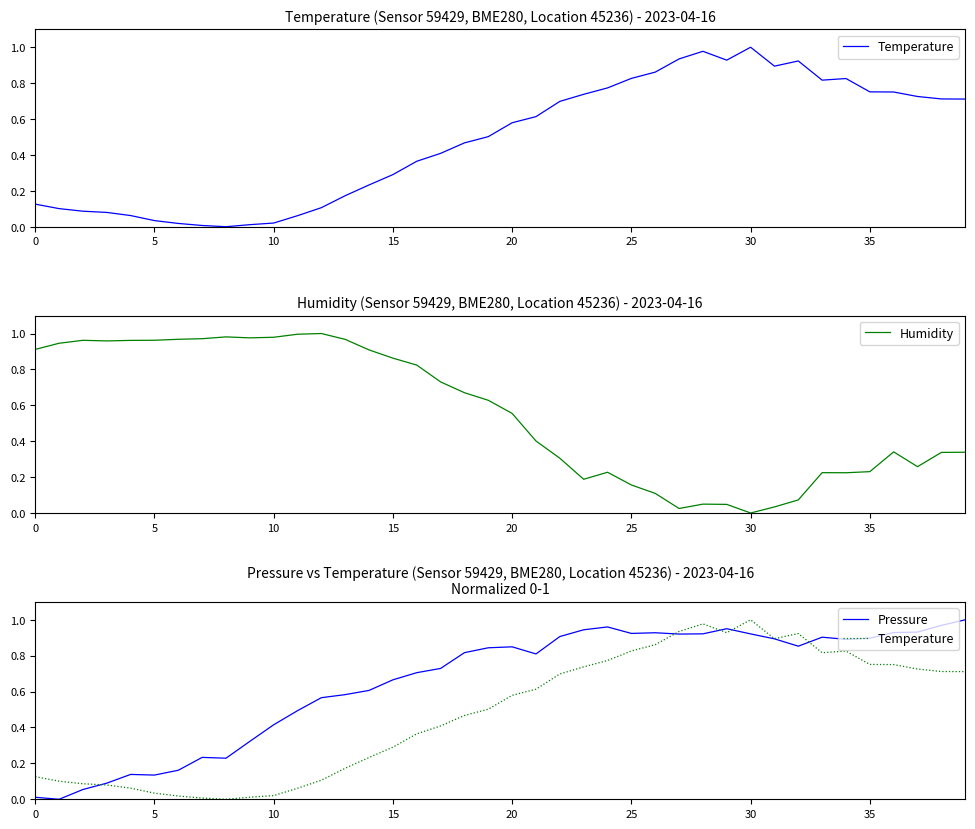

Reading left to right, what are all the values shown in this chart?

Temperature: 0.1	0.1	0.1	0.1	0.1	0.0	0.0	0.0	0.0	0.0	0.0	0.1	0.1	0.2	0.2	0.3	0.4	0.4	0.5	0.5	0.6	0.6	0.7	0.7	0.8	0.8	0.9	0.9	1.0	0.9	1.0	0.9	0.9	0.8	0.8	0.8	0.8	0.7	0.7	0.7
Humidity: 0.9	0.9	1.0	1.0	1.0	1.0	1.0	1.0	1.0	1.0	1.0	1.0	1.0	1.0	0.9	0.9	0.8	0.7	0.7	0.6	0.6	0.4	0.3	0.2	0.2	0.2	0.1	0.0	0.0	0.0	0.0	0.0	0.1	0.2	0.2	0.2	0.3	0.3	0.3	0.3
Pressure: 0.0	0.0	0.1	0.1	0.1	0.1	0.2	0.2	0.2	0.3	0.4	0.5	0.6	0.6	0.6	0.7	0.7	0.7	0.8	0.8	0.8	0.8	0.9	0.9	1.0	0.9	0.9	0.9	0.9	1.0	0.9	0.9	0.9	0.9	0.9	0.9	0.9	0.9	1.0	1.0